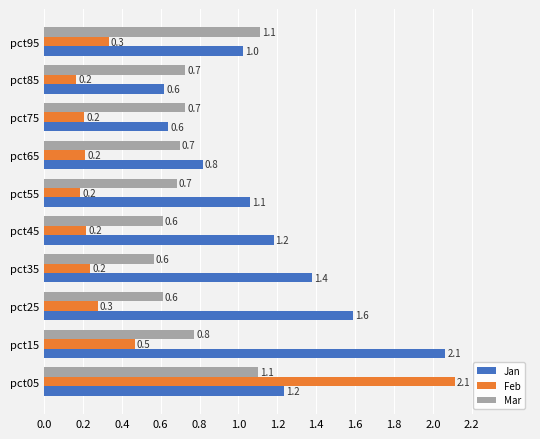

Rank the series at pct65 from lowest to highest value.

Feb, Mar, Jan